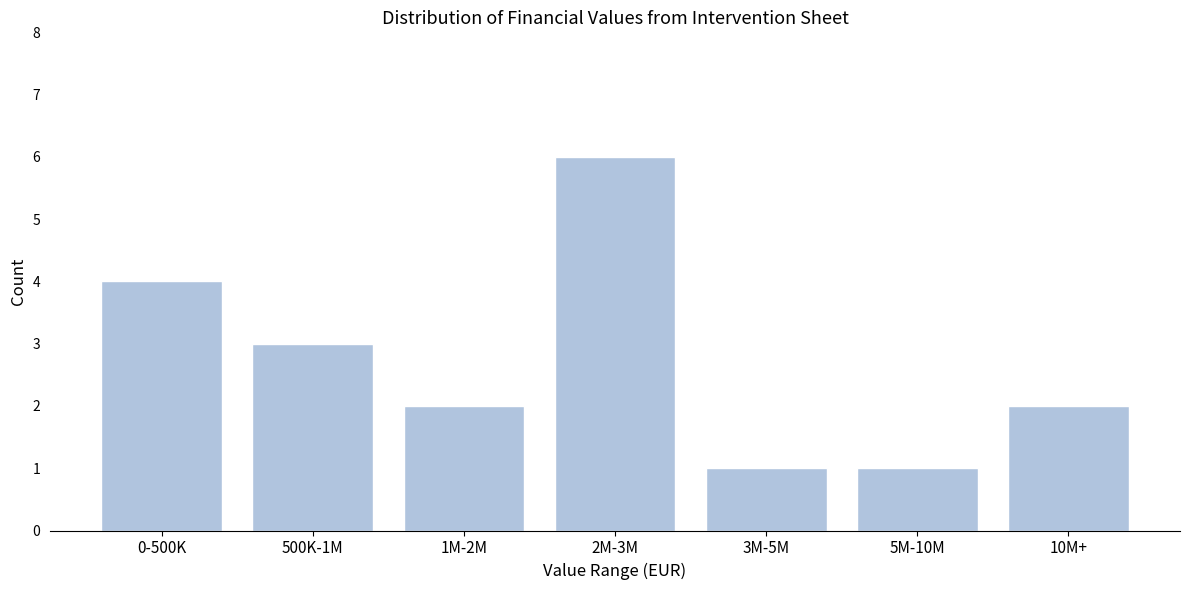

Reading left to right, transcribe all the data shown in this chart.

0-500K=4	500K-1M=3	1M-2M=2	2M-3M=6	3M-5M=1	5M-10M=1	10M+=2